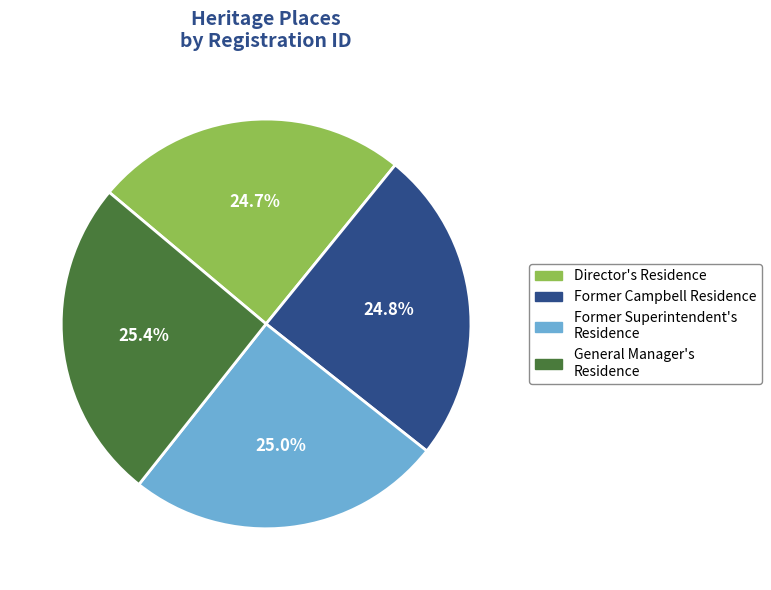

Approximately how many times larger is the value at General Manager's Residence compared to Director's Residence?

1.0